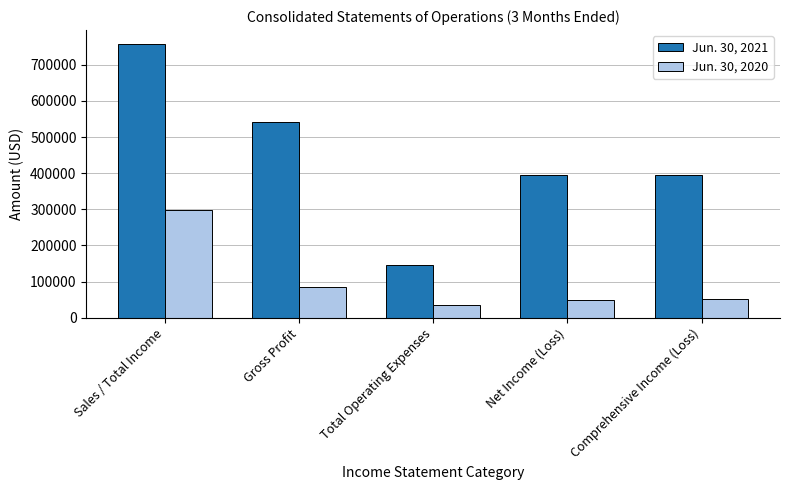

What is the minimum value for Jun. 30, 2021?

146574